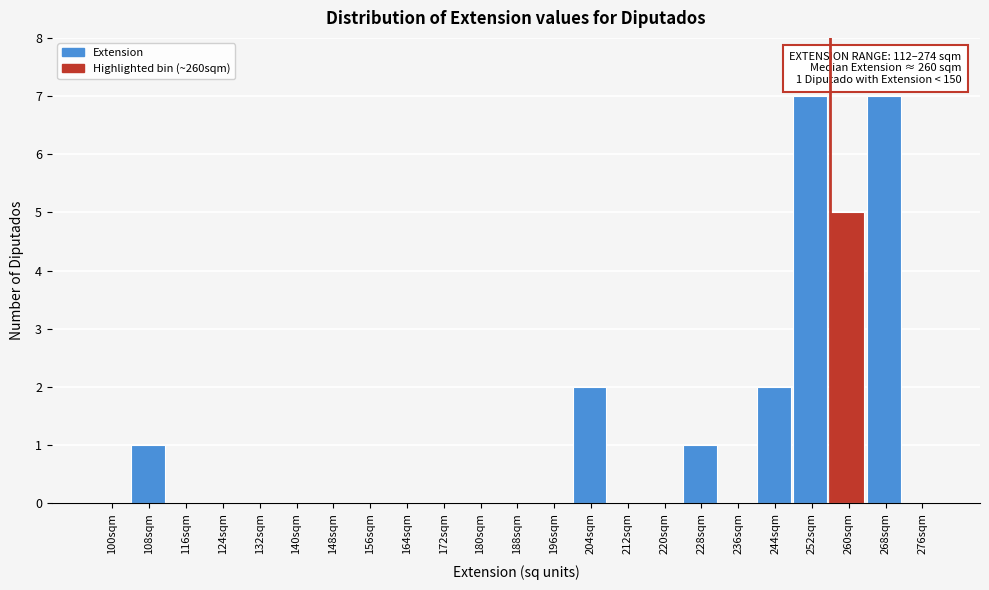

Reading right to left, what are all the values shown in this chart?

276sqm=0	268sqm=7	260sqm=5	252sqm=7	244sqm=2	236sqm=0	228sqm=1	220sqm=0	212sqm=0	204sqm=2	196sqm=0	188sqm=0	180sqm=0	172sqm=0	164sqm=0	156sqm=0	148sqm=0	140sqm=0	132sqm=0	124sqm=0	116sqm=0	108sqm=1	100sqm=0